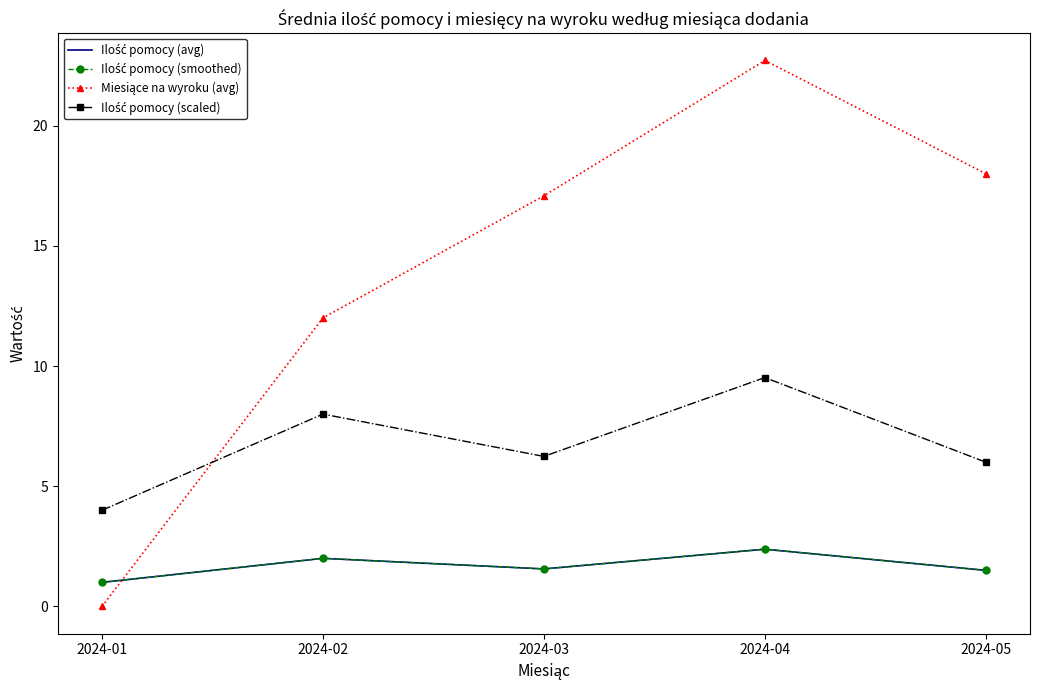

Which category has the lowest value across all series?

2024-01